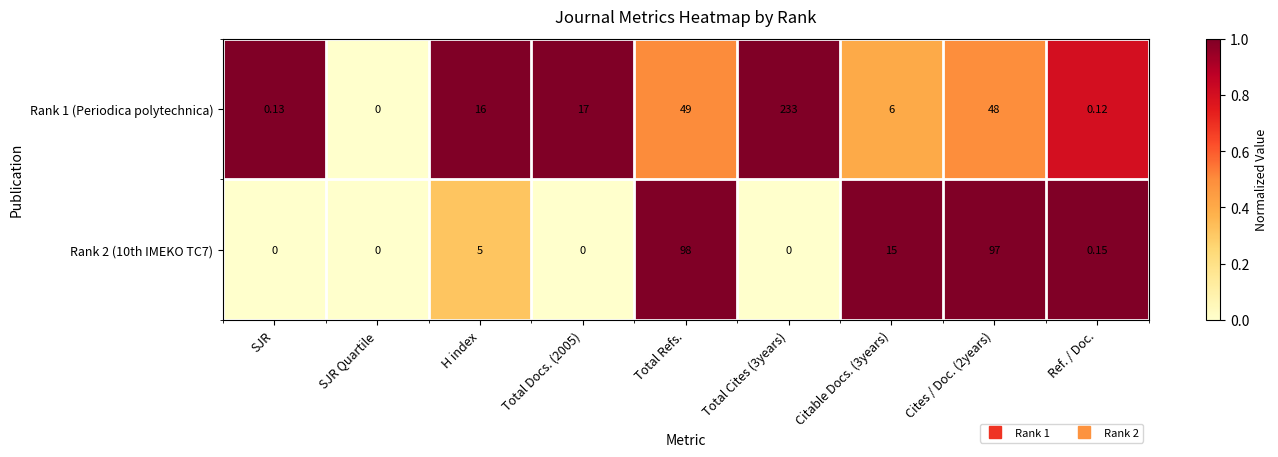

Reading right to left, extract all data points from this chart.

Rank 1 (Periodica polytechnica): Ref. / Doc.=0.1	Cites / Doc. (2years)=48.0	Citable Docs. (3years)=6.0	Total Cites (3years)=233.0	Total Refs.=49.0	Total Docs. (2005)=17.0	H index=16.0	SJR Quartile=0.0	SJR=0.1
Rank 2 (10th IMEKO TC7): Ref. / Doc.=0.1	Cites / Doc. (2years)=97.0	Citable Docs. (3years)=15.0	Total Cites (3years)=0.0	Total Refs.=98.0	Total Docs. (2005)=0.0	H index=5.0	SJR Quartile=0.0	SJR=0.0